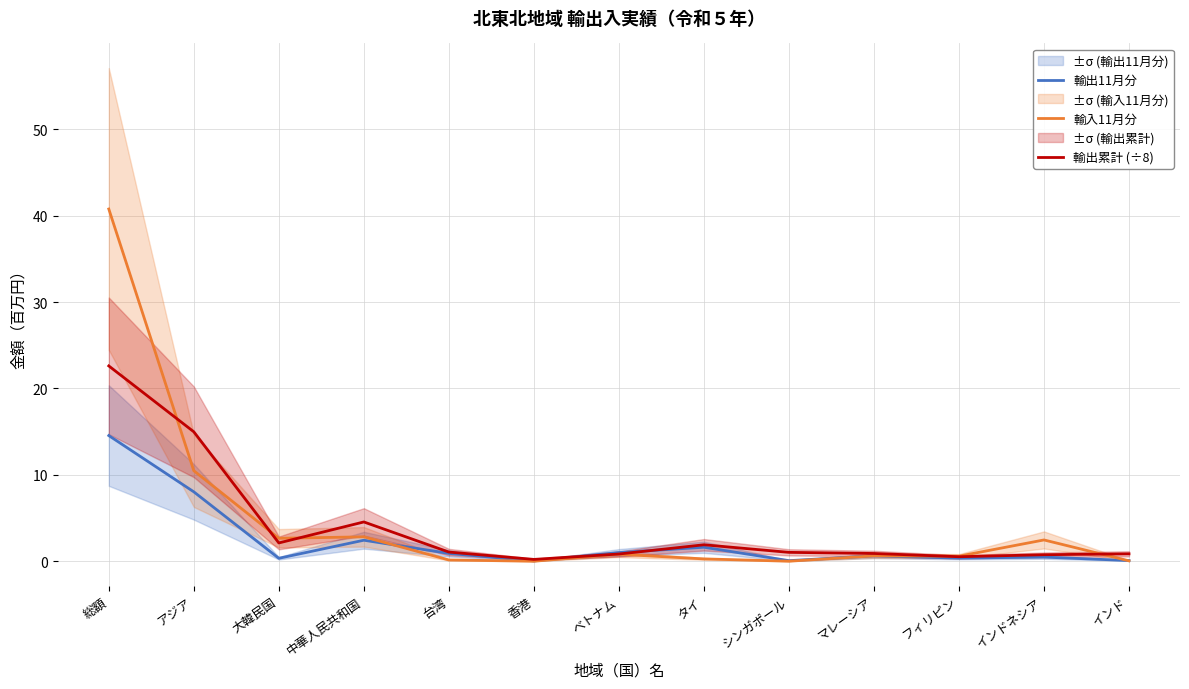

At which category does 輸出11月分 reach its first local valley?

大韓民国